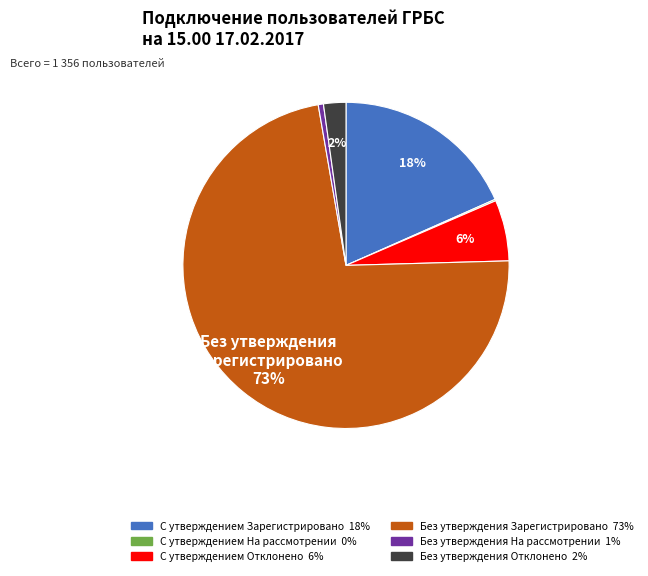

Is there a majority slice in this chart?

Yes